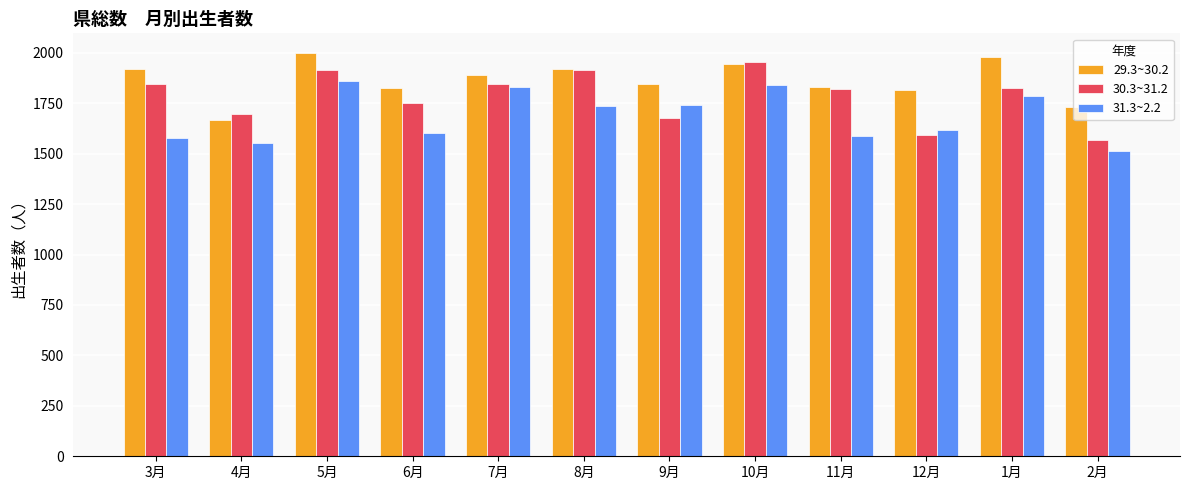

What is the sum of all 30.3~31.2 values?

21412